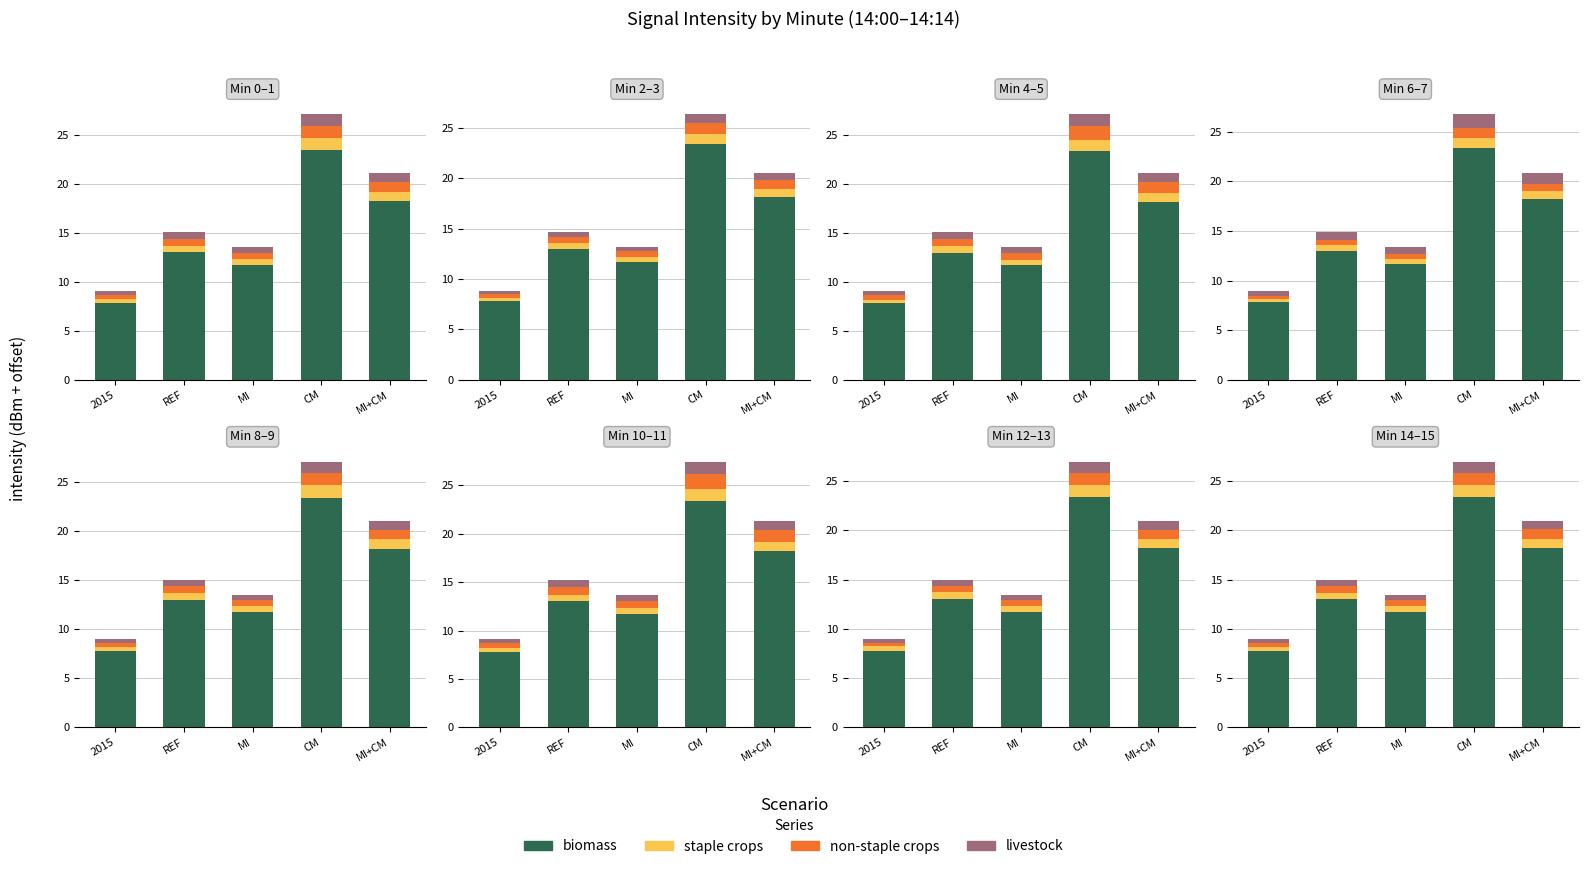

At how many categories does at least one series exceed 4?

5